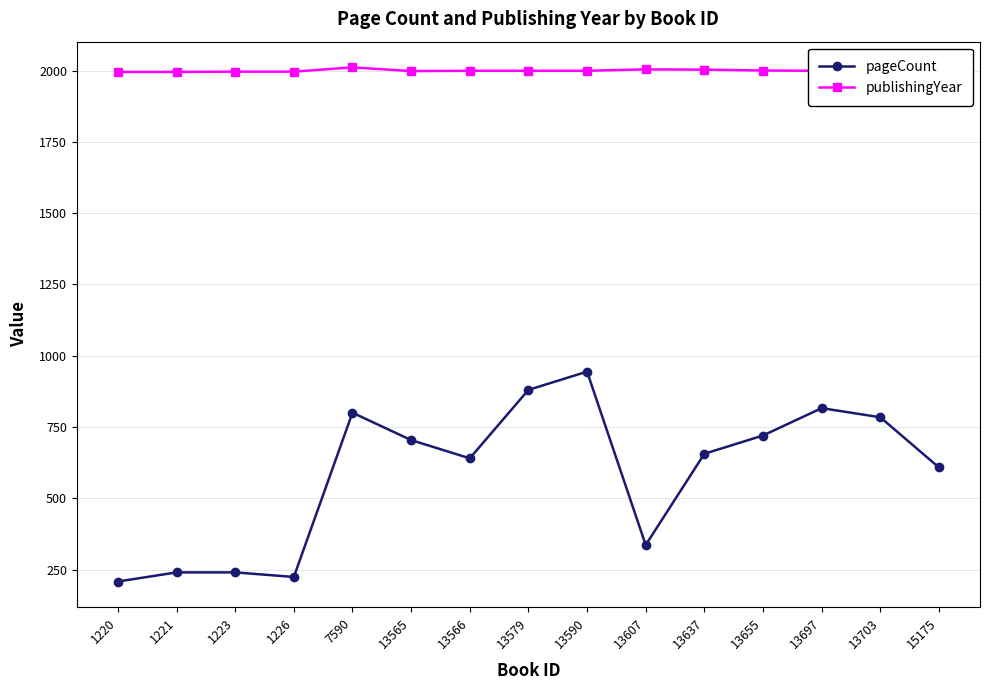

What is the difference between the publishingYear values at 15175 and 1226?

3